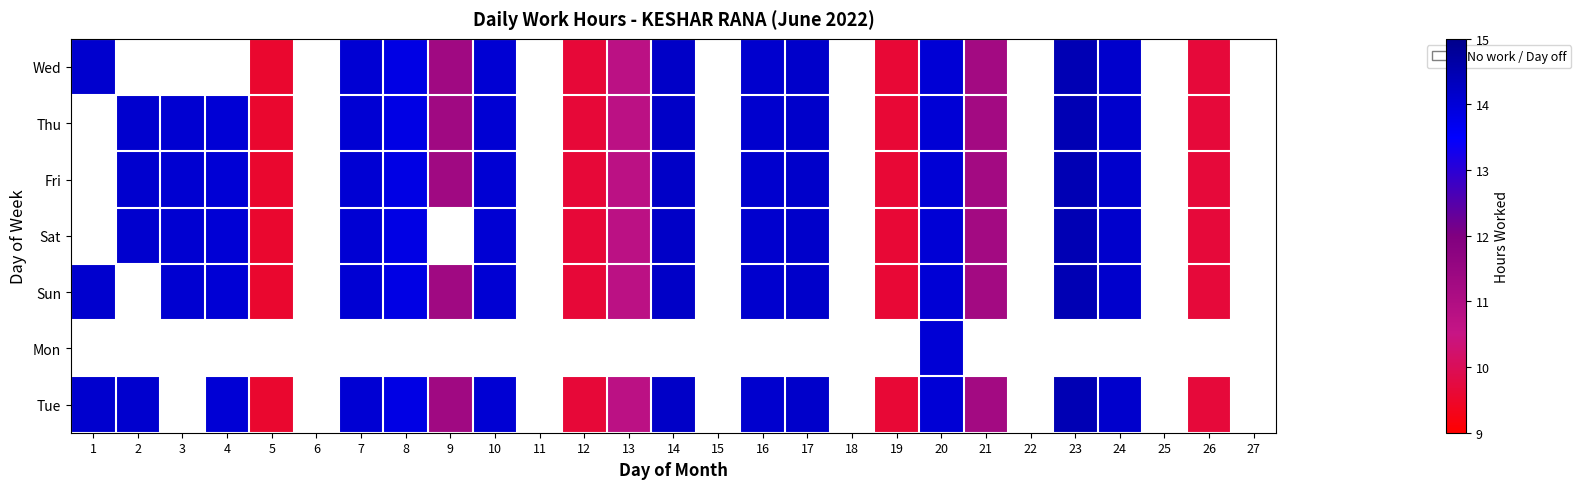

At which category does the chart reach its peak across all series?

23